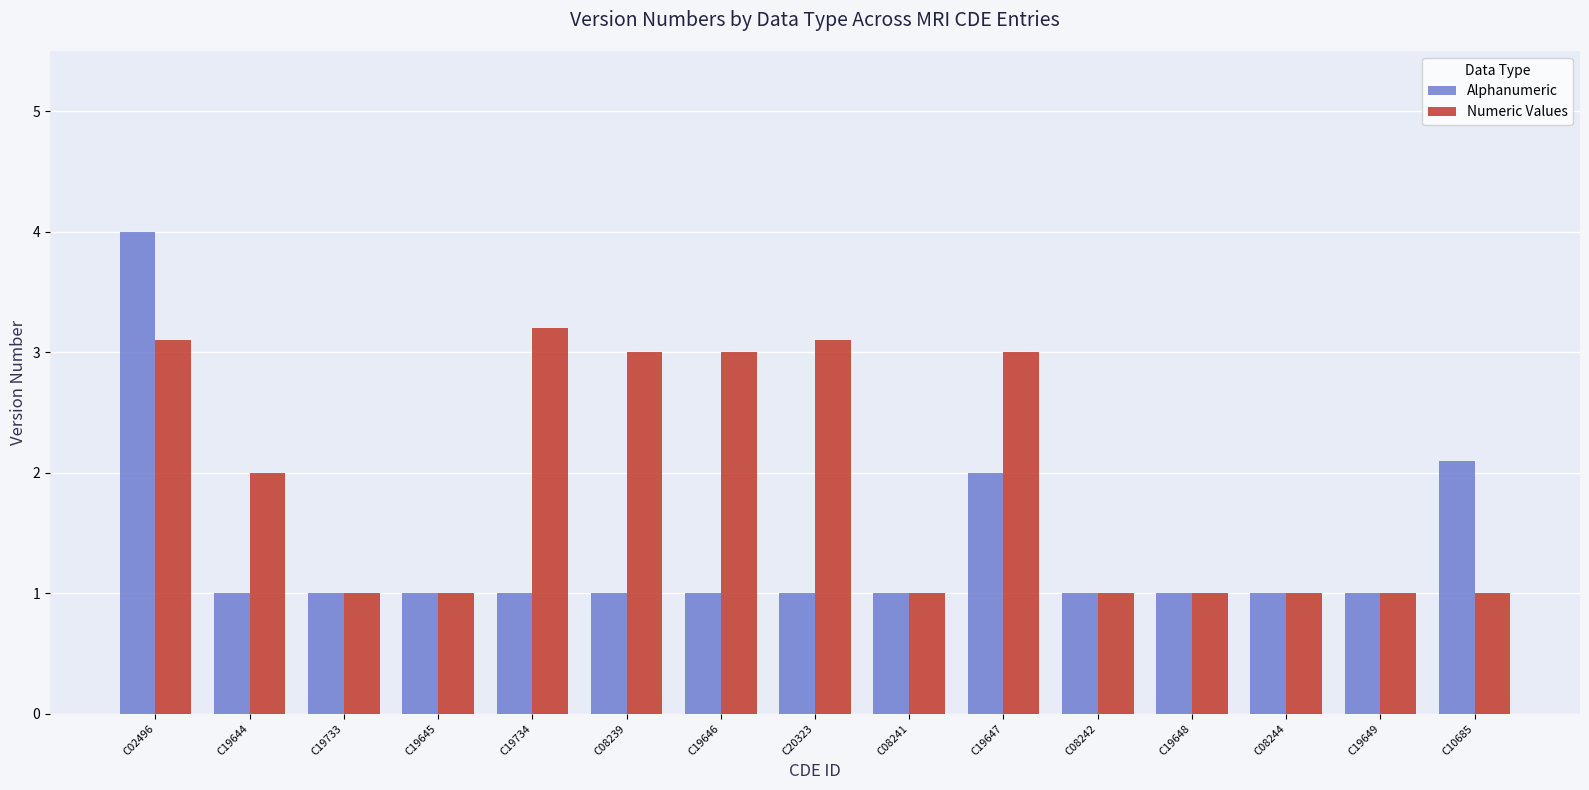

Rank the series at C19647 from lowest to highest value.

Alphanumeric, Numeric Values